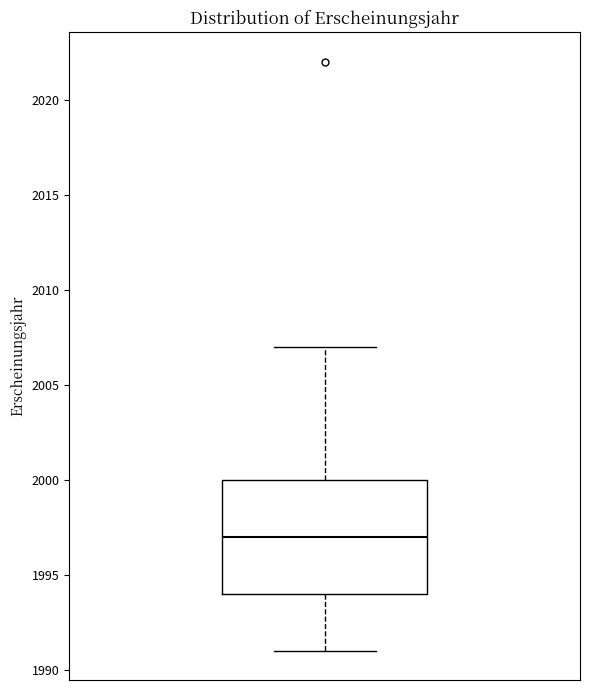

Read this box plot against the y-axis: the position of the median line, the range covered by the box, and the ends of both whiskers. The values are not printed on the chart, so give them approximately, as read against the axis.

median 1997, box 1994 to 2000, whiskers 1991 to 2007